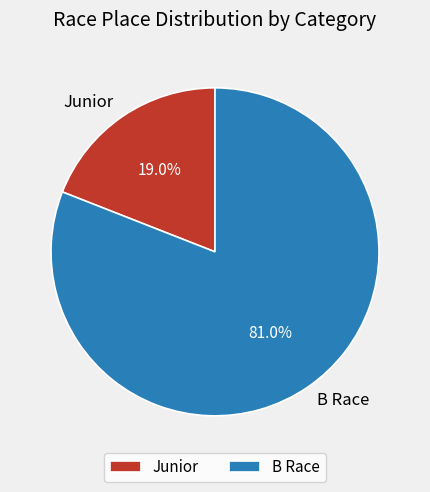

Is the sum of B Race and Junior greater than half?

Yes